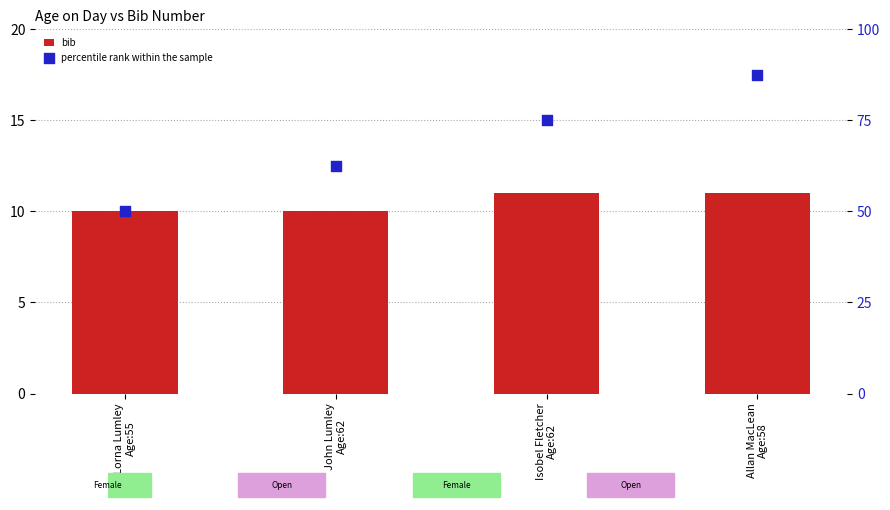

What are all the series names shown in the legend?

bib, percentile rank within the sample